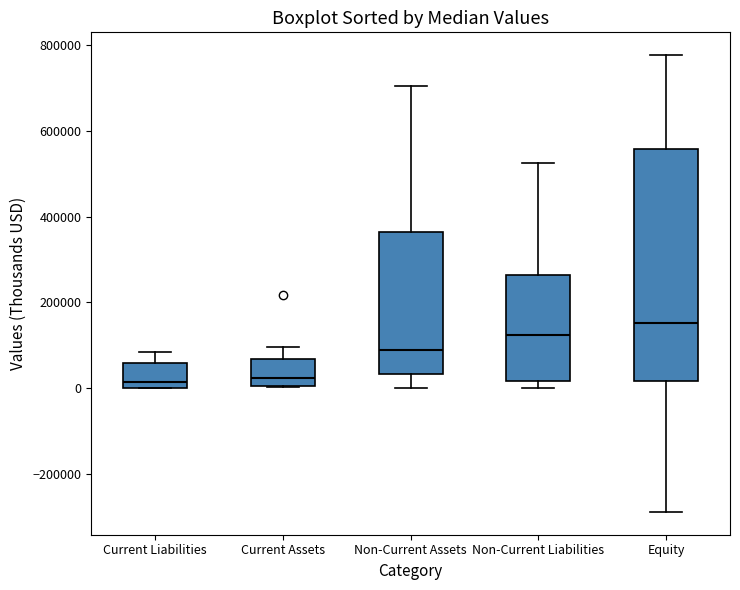

Reading left to right, read every box against the y-axis: the position of its median line, the range the box covers, and the ends of its whiskers. The values are not printed on the chart, so give them approximately, as read against the axis.

Current Liabilities: median 20000, box 0 to 60000, whiskers 0 to 80000
Current Assets: median 20000, box 0 to 60000, whiskers 0 to 100000
Non-Current Assets: median 80000, box 40000 to 360000, whiskers 0 to 700000
Non-Current Liabilities: median 120000, box 20000 to 260000, whiskers 0 to 520000
Equity: median 160000, box 20000 to 560000, whiskers -280000 to 780000